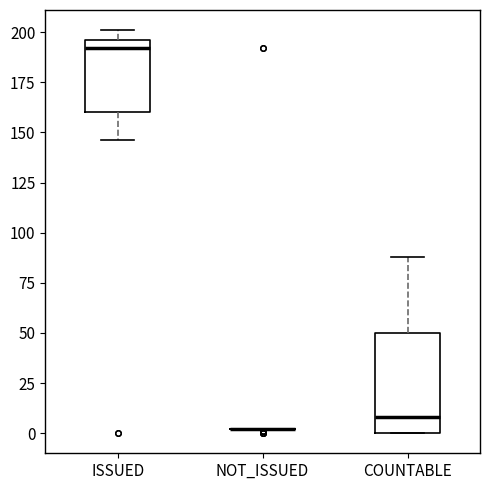

Reading left to right, transcribe this box plot: for each box, give where its median line is, the range the box spans, and where its two whiskers end, as read against the y-axis. The values are not printed on the chart, so give them approximately, as read against the axis.

ISSUED: median 190, box 160 to 195, whiskers 145 to 200
NOT_ISSUED: box collapsed to a line at 0, whiskers 0 to 0
COUNTABLE: median 10, box 0 to 50, whiskers 0 to 90